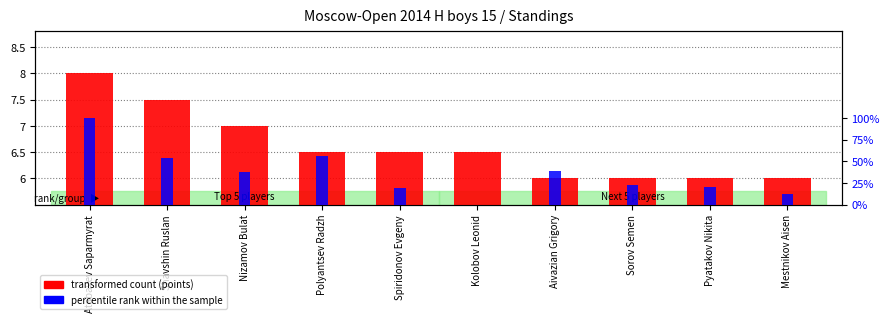

Rank the series by their maximum value, from lowest to highest.

transformed count, percentile rank within the sample